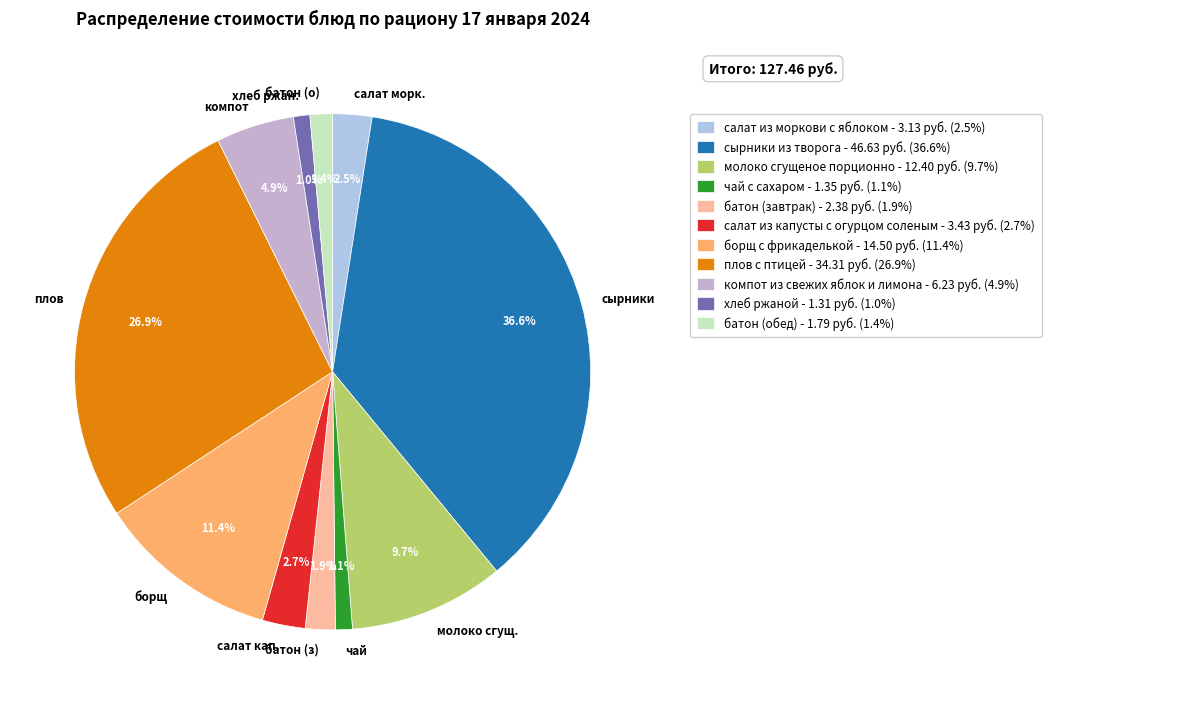

Between батон (з) and салат кап., which is larger?

салат кап.